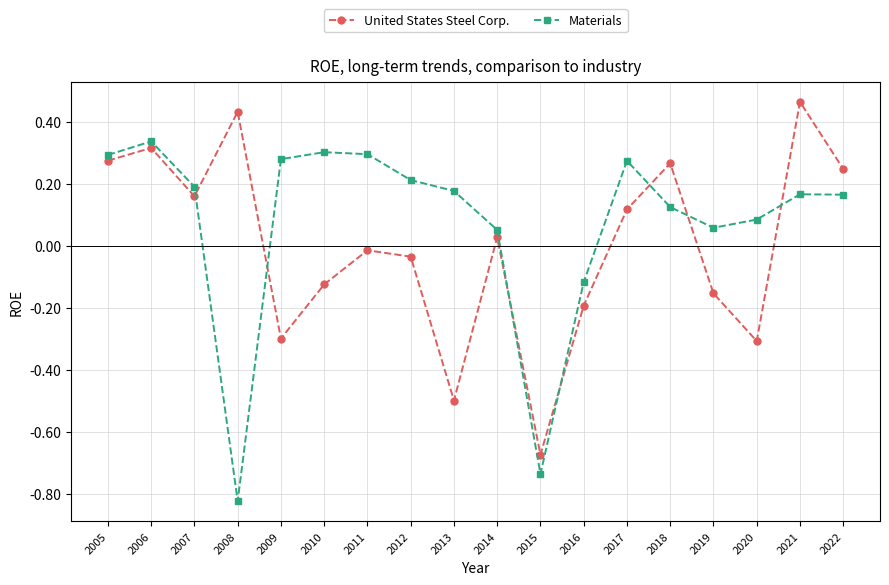

Which series changed the most between 2018 and 2020?

United States Steel Corp.